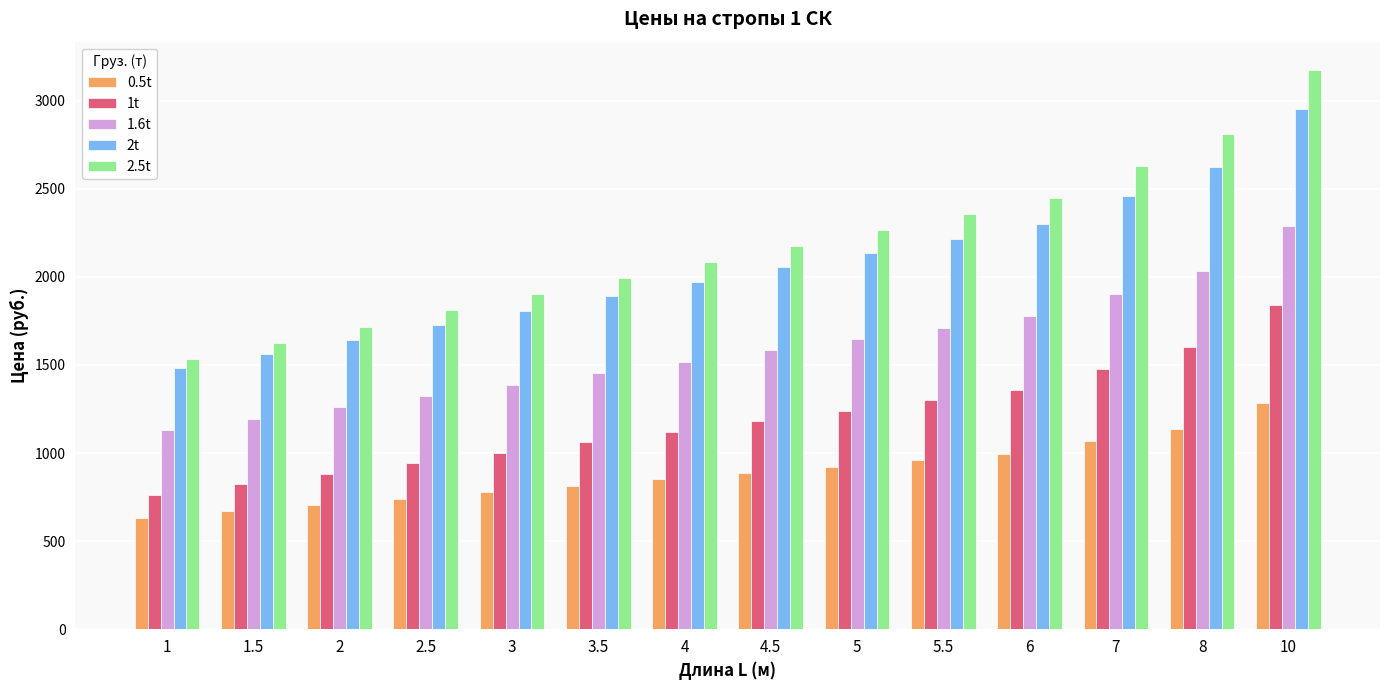

What are all the series names shown in the legend?

0.5t, 1t, 1.6t, 2t, 2.5t